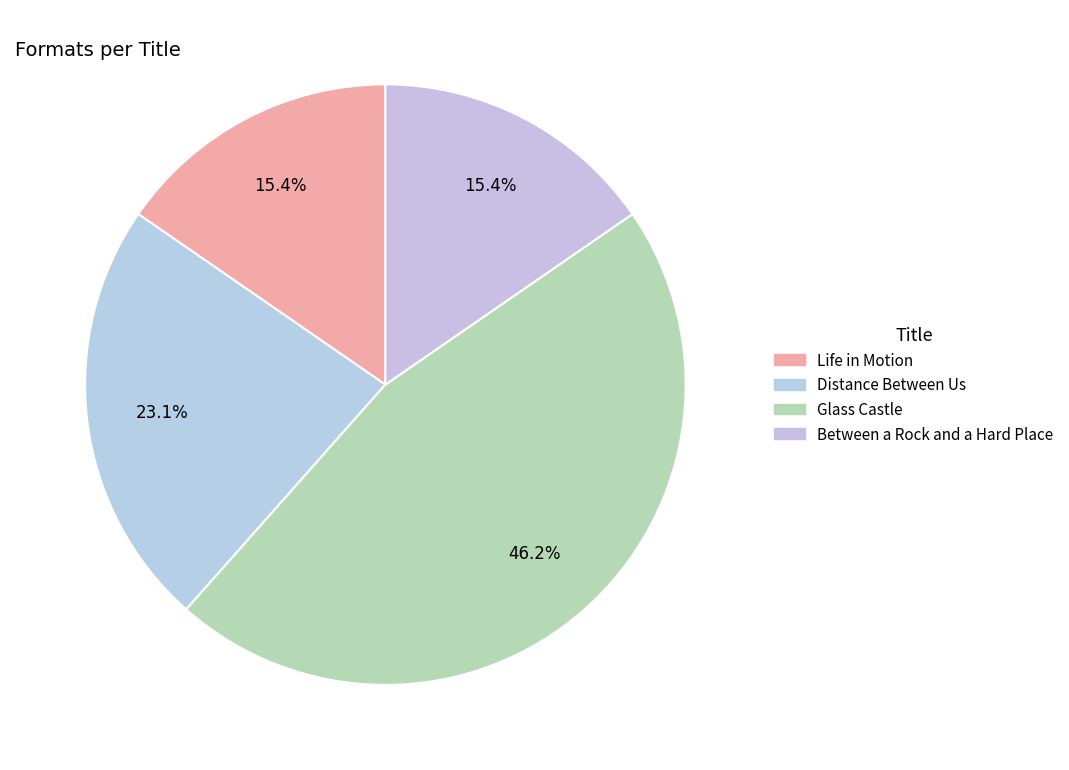

Which has a higher value, Between a Rock and a Hard Place or Distance Between Us?

Distance Between Us